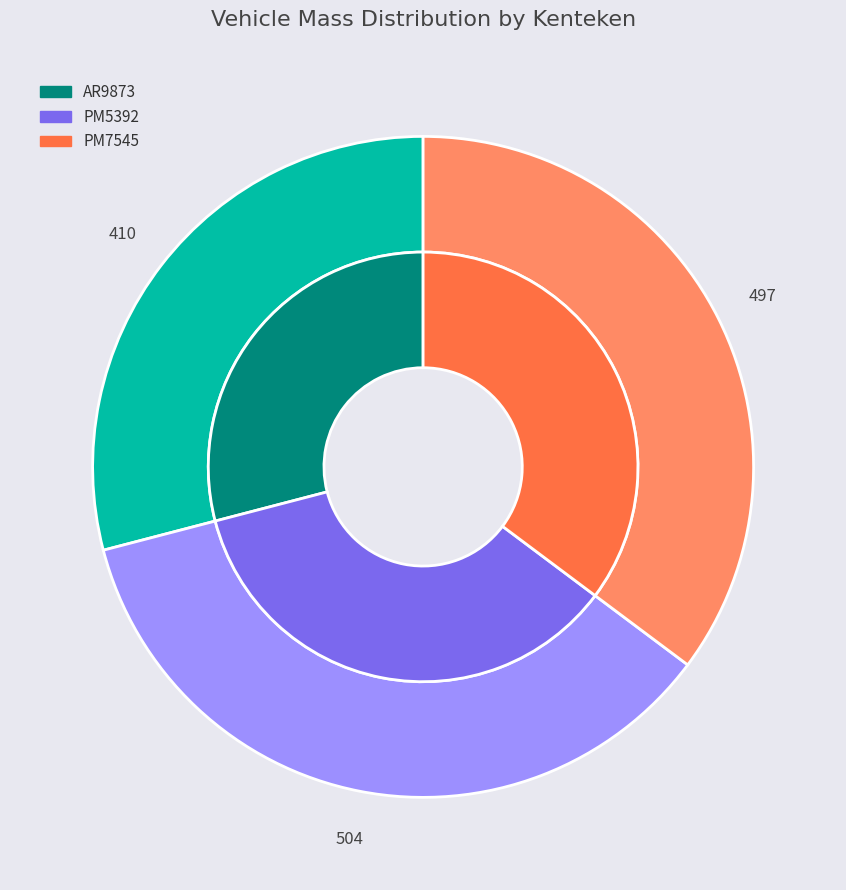

Approximately how many times larger is the value at PM5392 compared to PM7545?

1.0